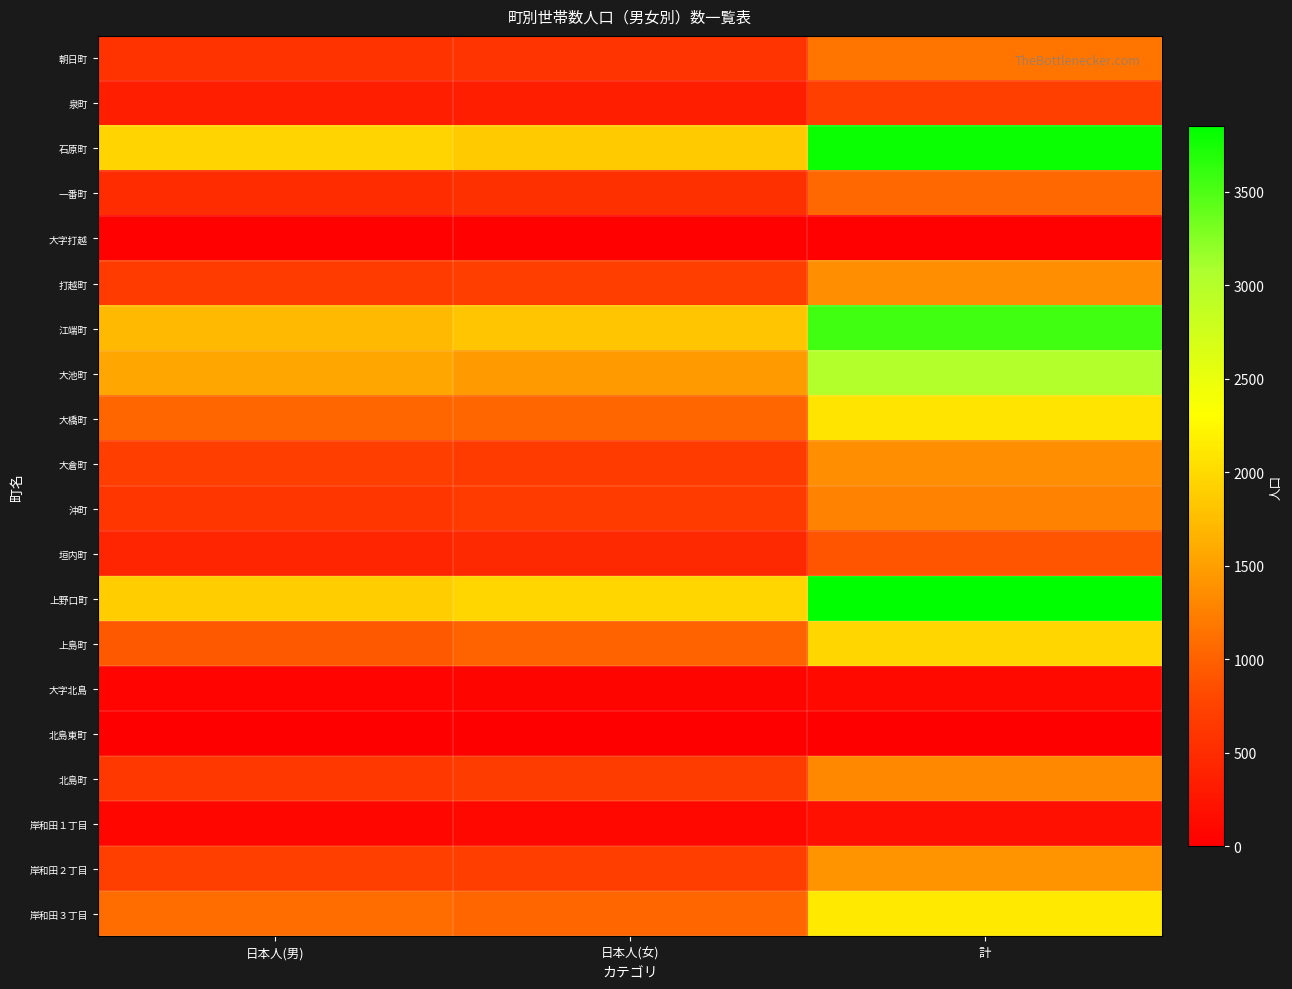

Which series has the largest range (max minus min)?

上野口町